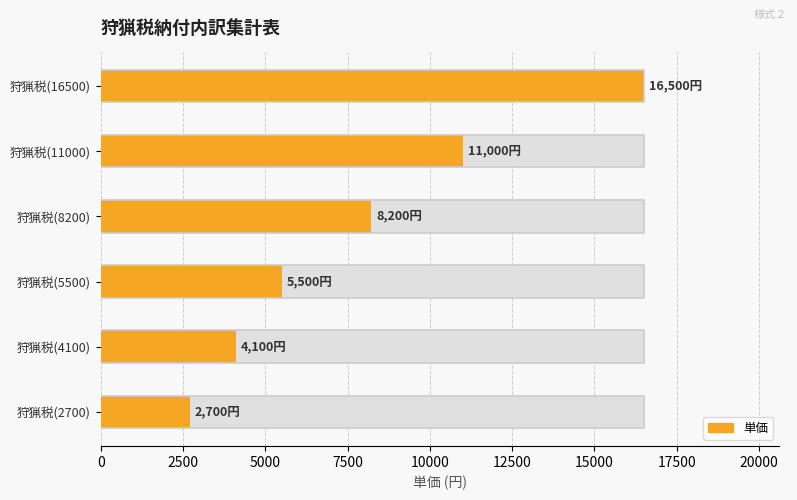

The value at 狩猟税(4100) is 4100. True or false?

True